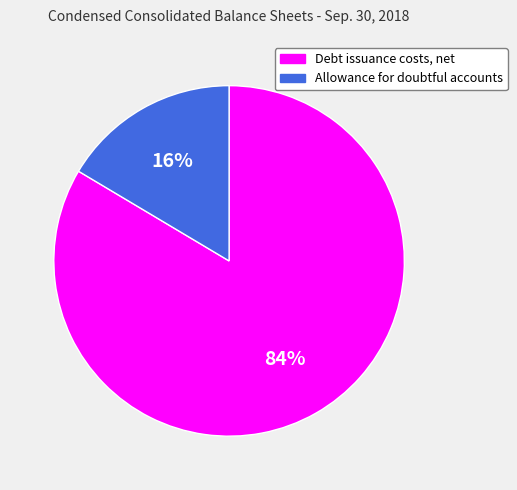

Do Allowance for doubtful accounts and Debt issuance costs, net together represent more than half of the pie?

Yes